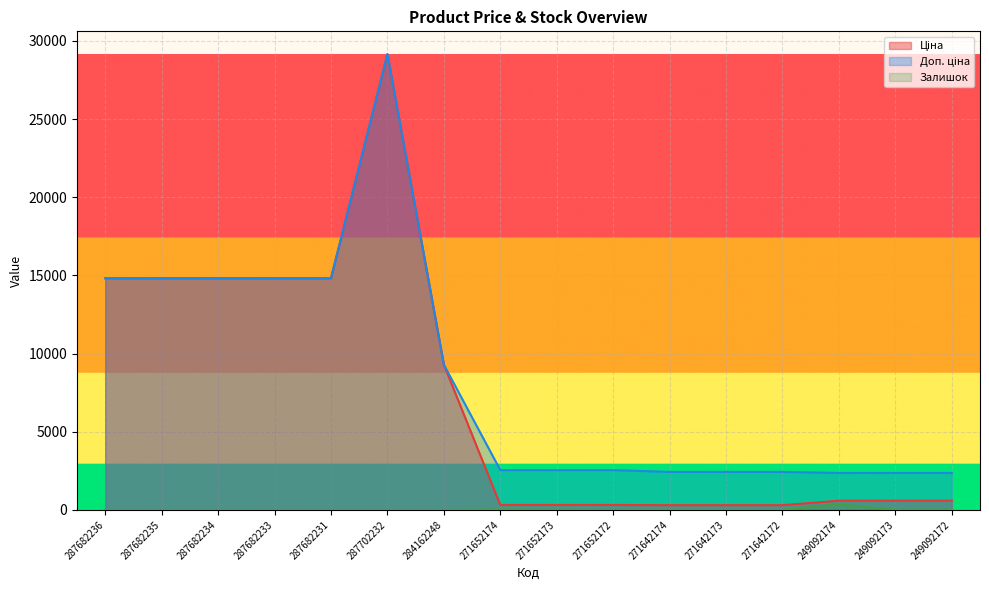

What is the value of the Доп. ціна point at the 8th from the left?

2546.4